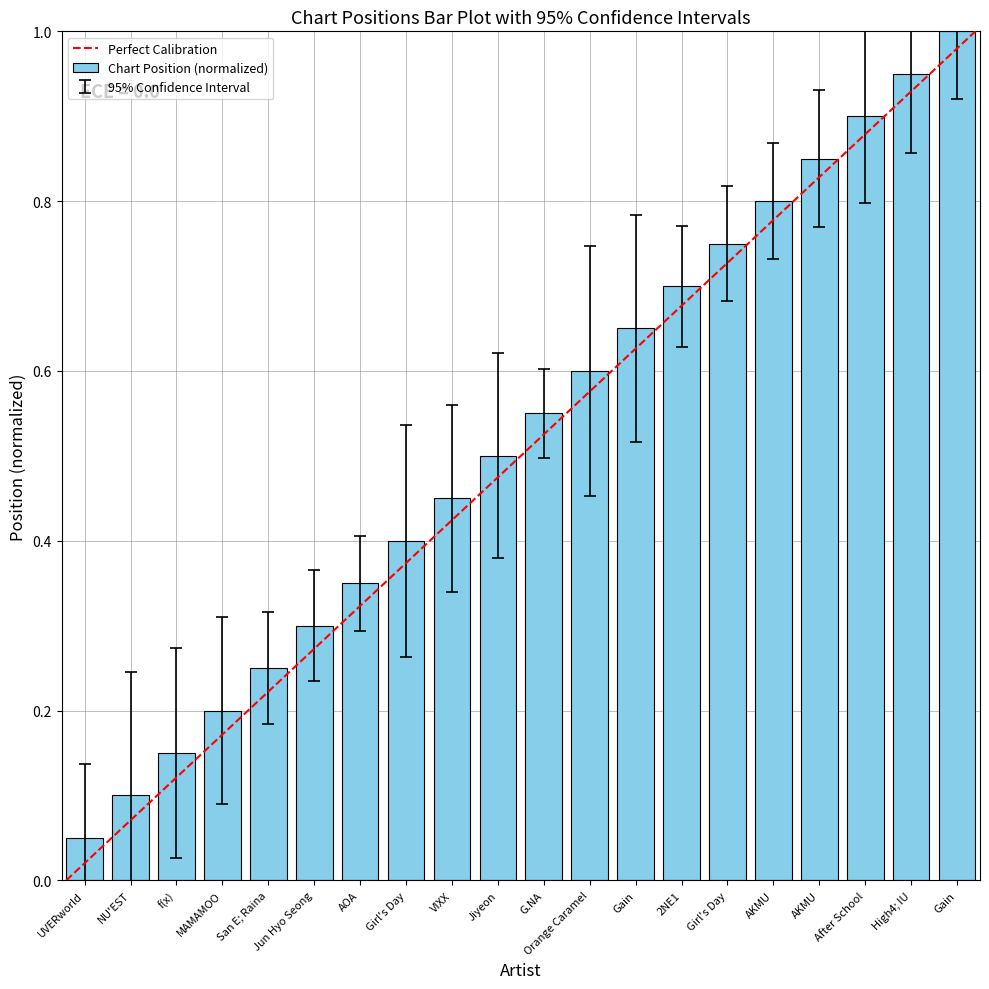

True or false: the data shows 0.7 at Gain.

True